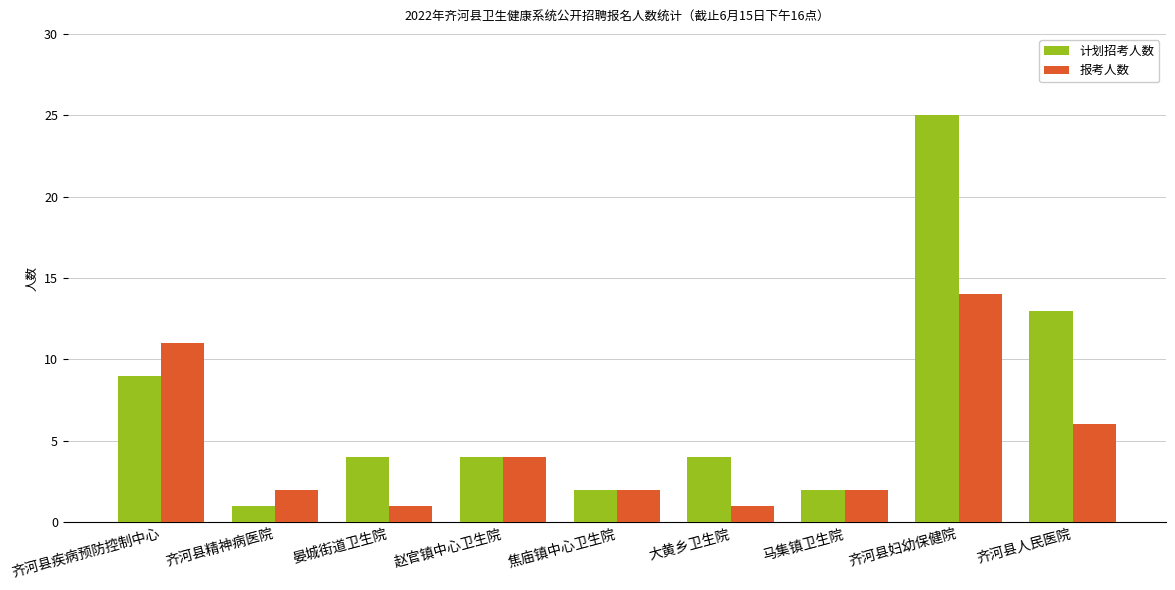

Reading left to right, extract all data points from this chart.

计划招考人数: 9	1	4	4	2	4	2	25	13
报考人数: 11	2	1	4	2	1	2	14	6